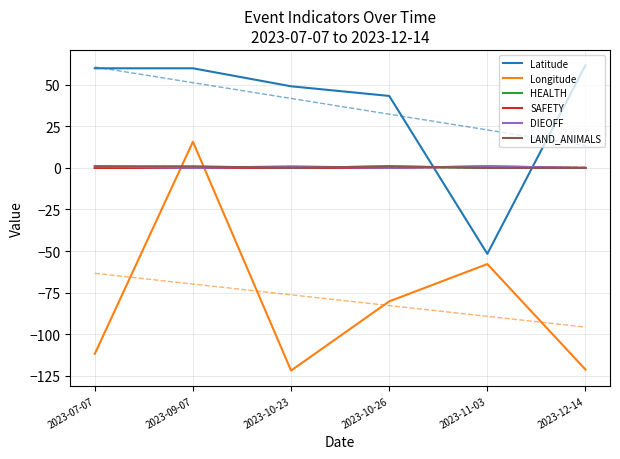

Reading left to right, transcribe all the data shown in this chart.

Latitude: 2023-07-07=60.0	2023-09-07=60.0	2023-10-23=49.2	2023-10-26=43.4	2023-11-03=-51.7	2023-12-14=61.9
Longitude: 2023-07-07=-111.9	2023-09-07=15.8	2023-10-23=-122.0	2023-10-26=-80.3	2023-11-03=-57.9	2023-12-14=-121.4
HEALTH: 2023-07-07=0.0	2023-09-07=0.0	2023-10-23=0.0	2023-10-26=1.0	2023-11-03=0.0	2023-12-14=0.0
SAFETY: 2023-07-07=0.0	2023-09-07=0.0	2023-10-23=0.0	2023-10-26=0.0	2023-11-03=1.0	2023-12-14=0.0
DIEOFF: 2023-07-07=1.0	2023-09-07=0.0	2023-10-23=1.0	2023-10-26=0.0	2023-11-03=1.0	2023-12-14=0.0
LAND_ANIMALS: 2023-07-07=1.0	2023-09-07=1.0	2023-10-23=0.0	2023-10-26=1.0	2023-11-03=0.0	2023-12-14=0.0